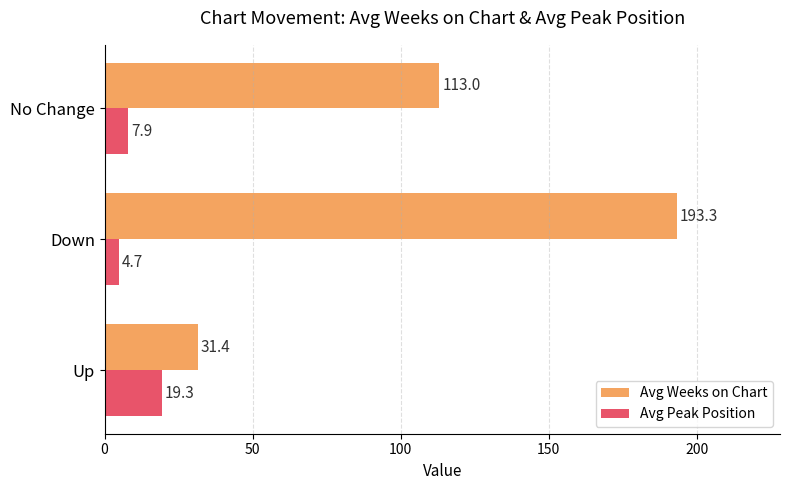

Is it true that Avg Weeks on Chart equals 21.0 at Up?

False